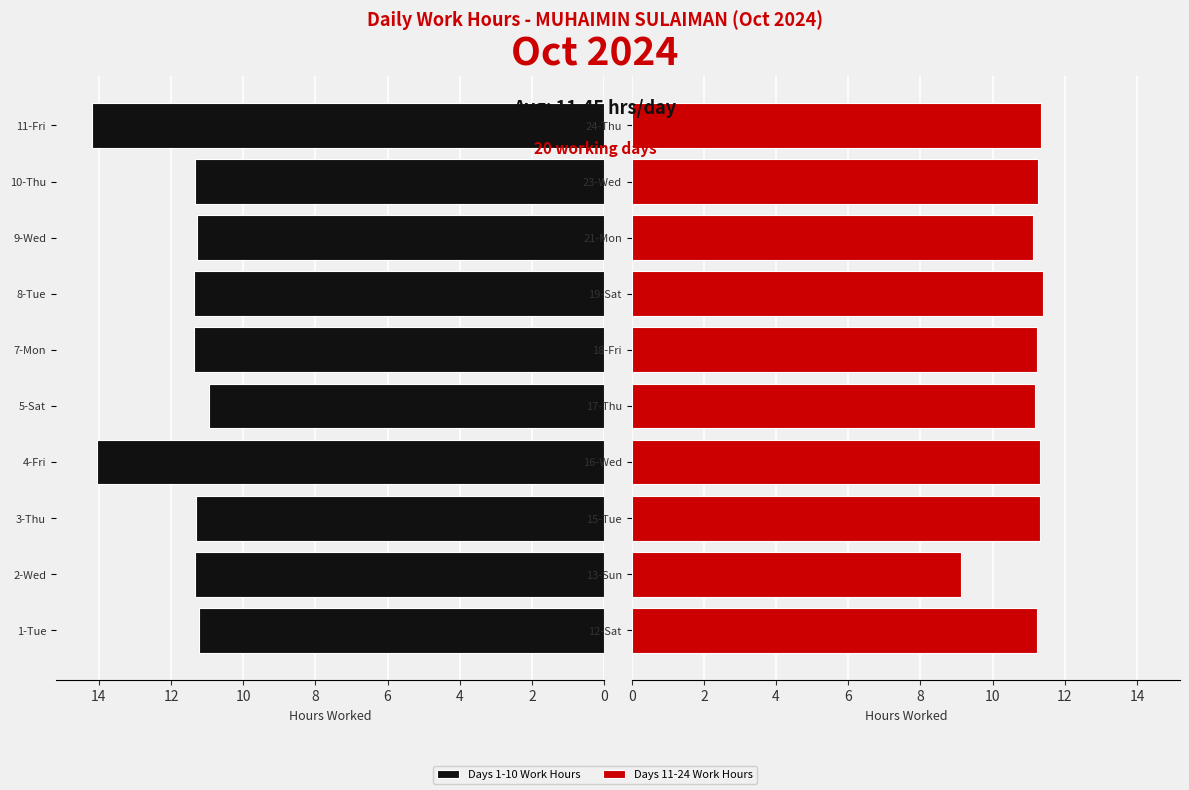

Which series has the largest total across all categories?

Days 1-10 Work Hours